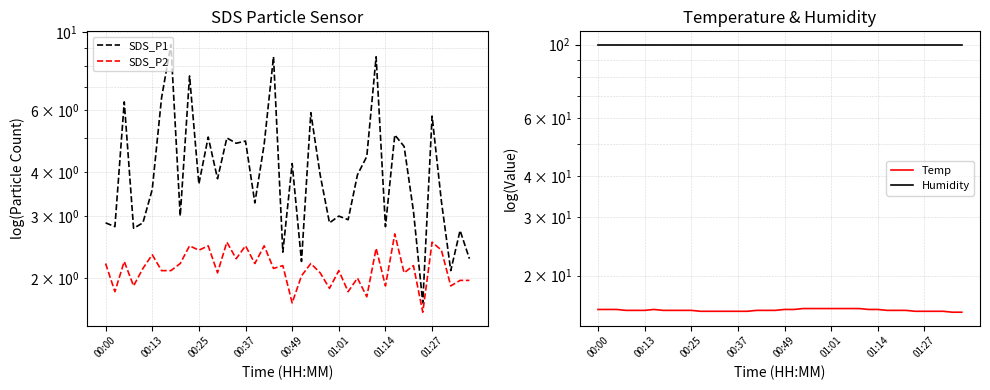

Is this an area chart (filled region under the line)?

No